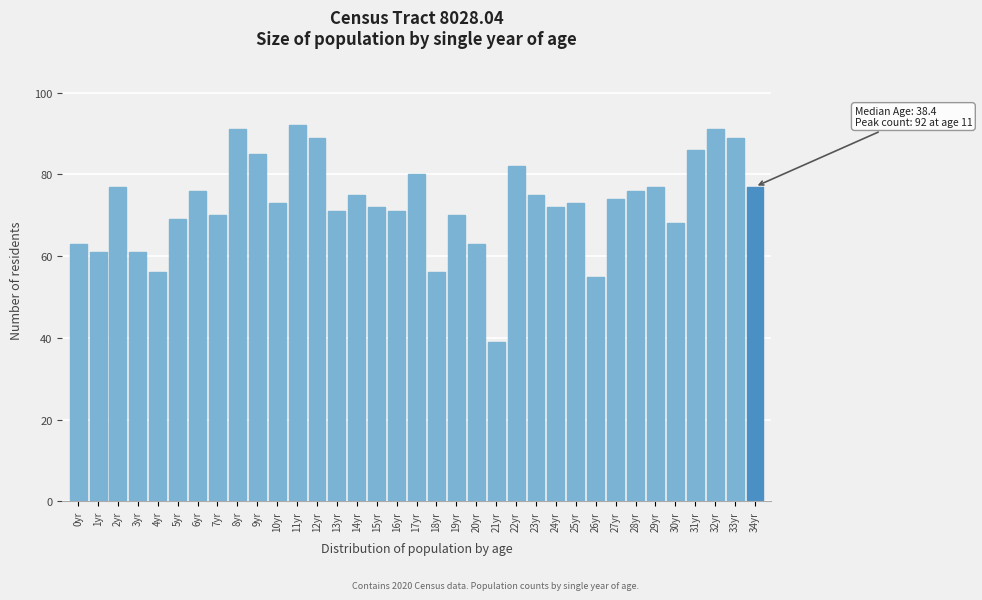

What is the difference between the values at 17yr and 15yr?

8